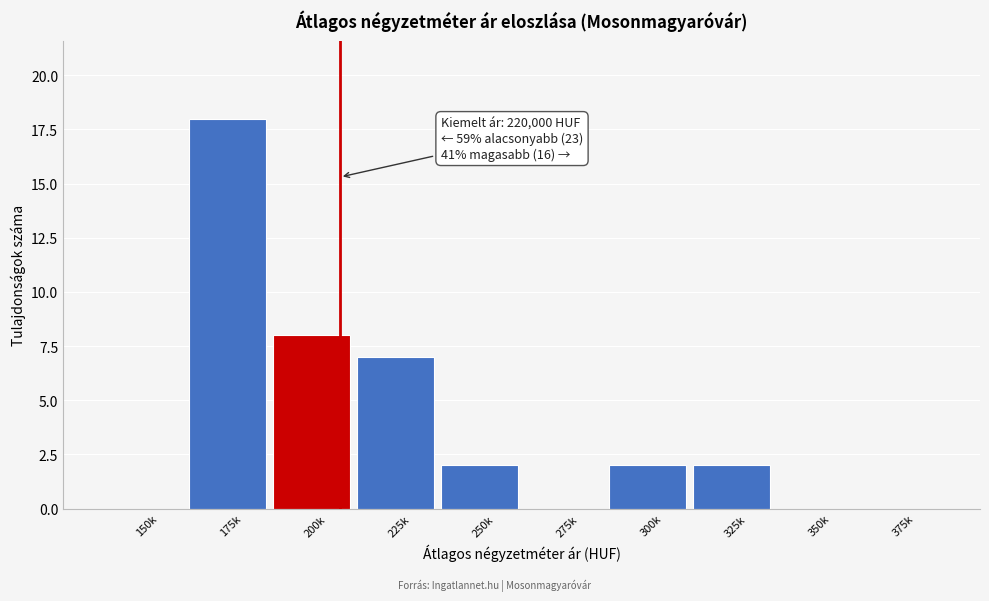

Reading left to right, extract all data points from this chart.

150k=0	175k=18	200k=8	225k=7	250k=2	275k=0	300k=2	325k=2	350k=0	375k=0